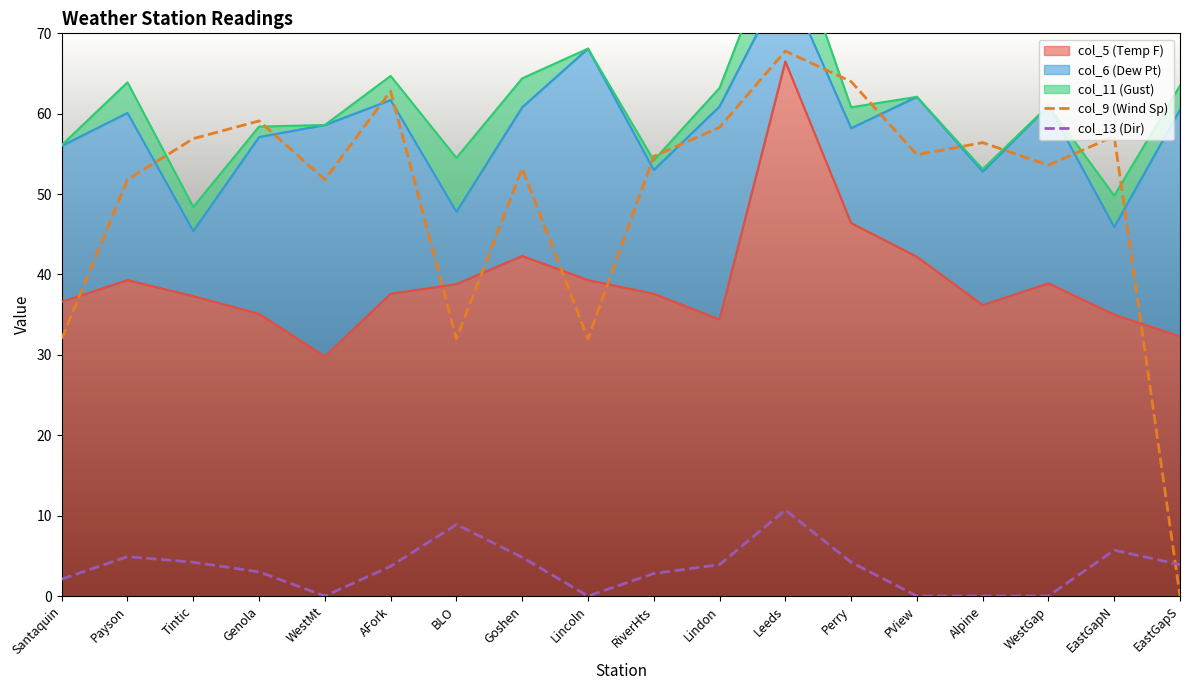

True or false: col_9 (Wind Sp) and col_13 (Dir) cross at least once.

True